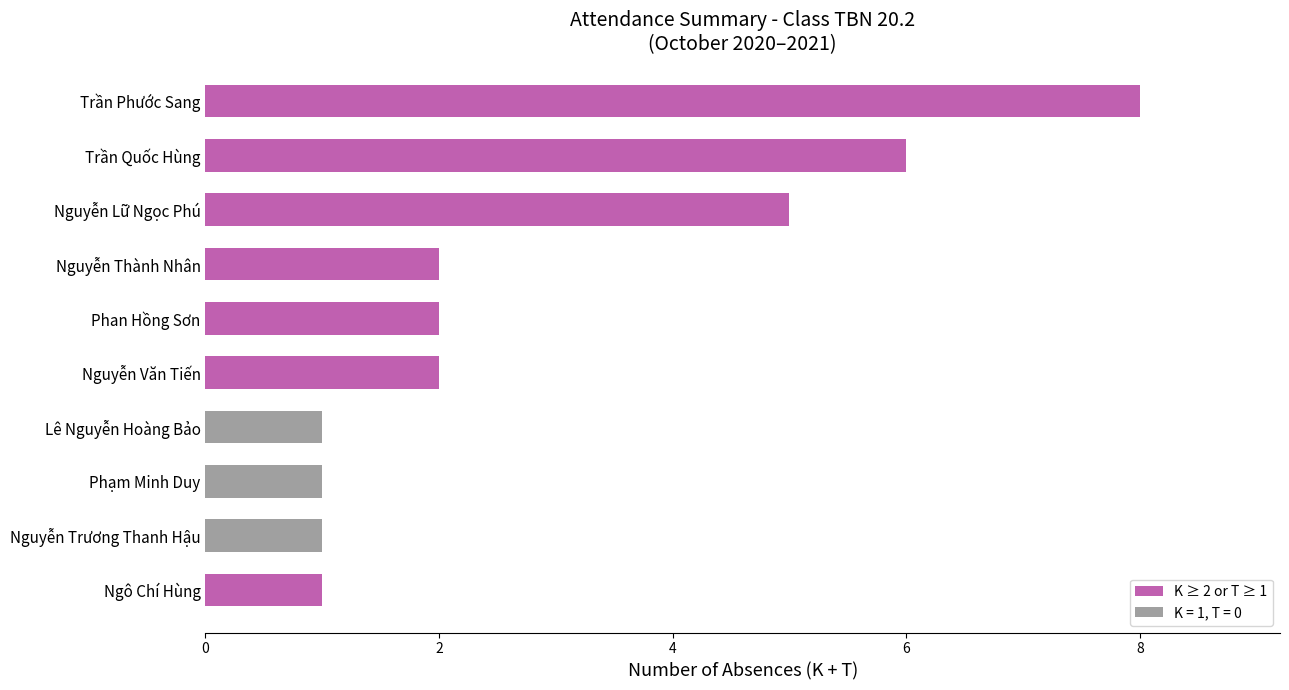

What is the change in value from Lê Nguyễn Hoàng Bảo to Nguyễn Lữ Ngọc Phú?

+4